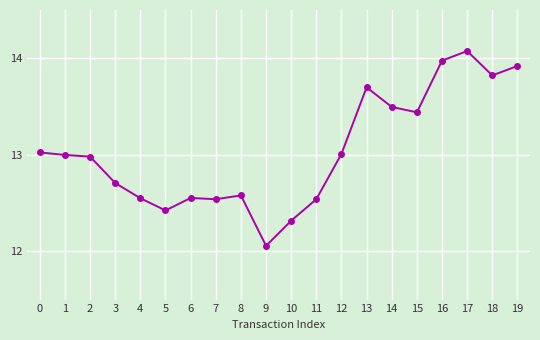

What is the value of the 2nd point from the left?

13.0